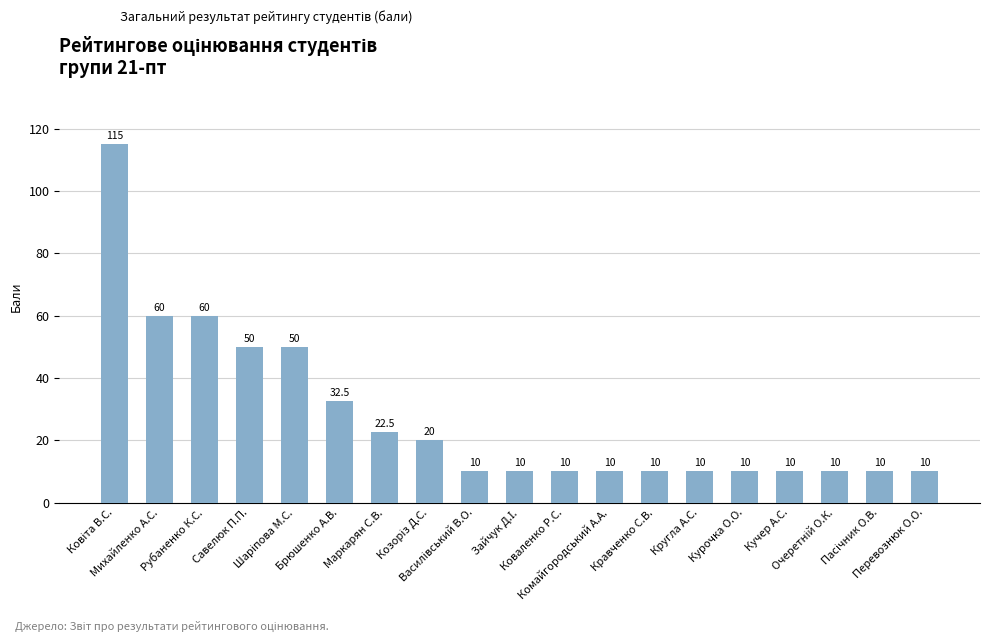

What is the sum of all values?

520.0